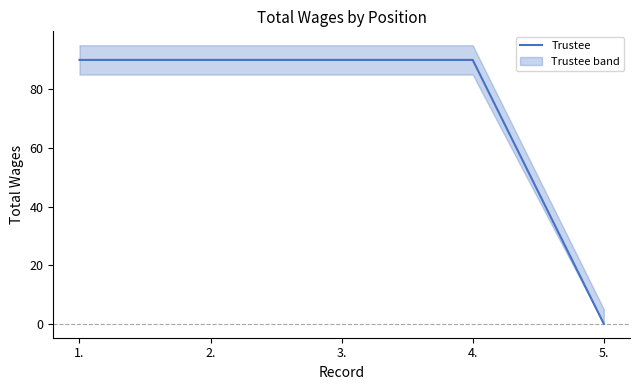

The chart shows a value of 155 at 2.. True or false?

False